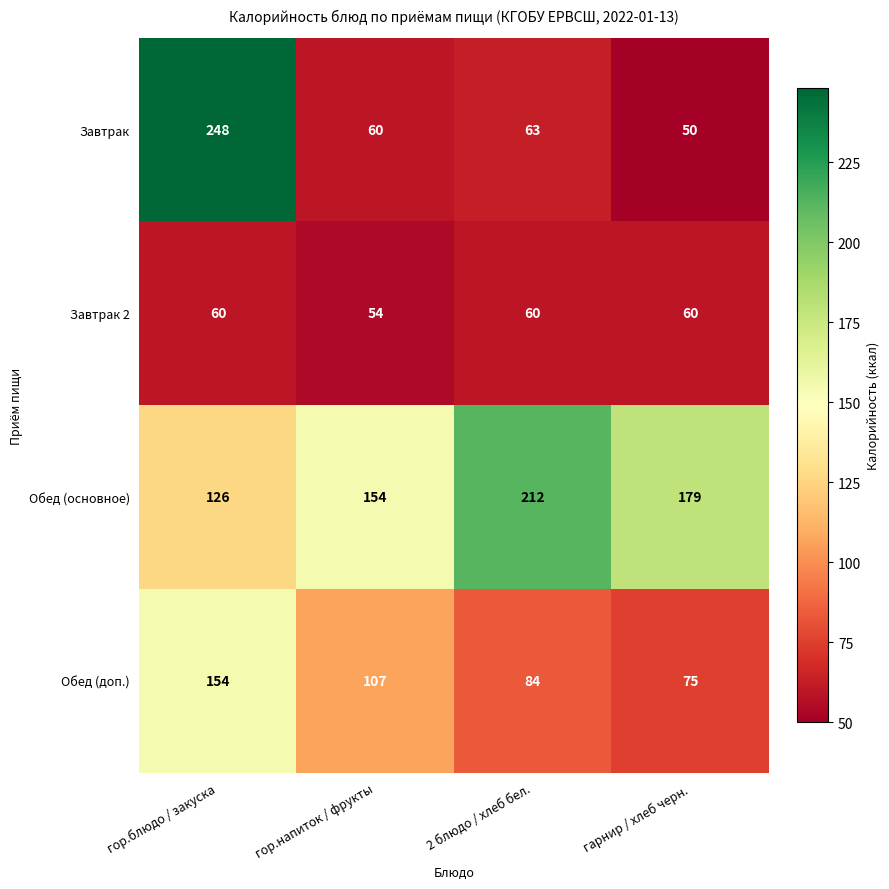

What is the smallest value displayed?

50